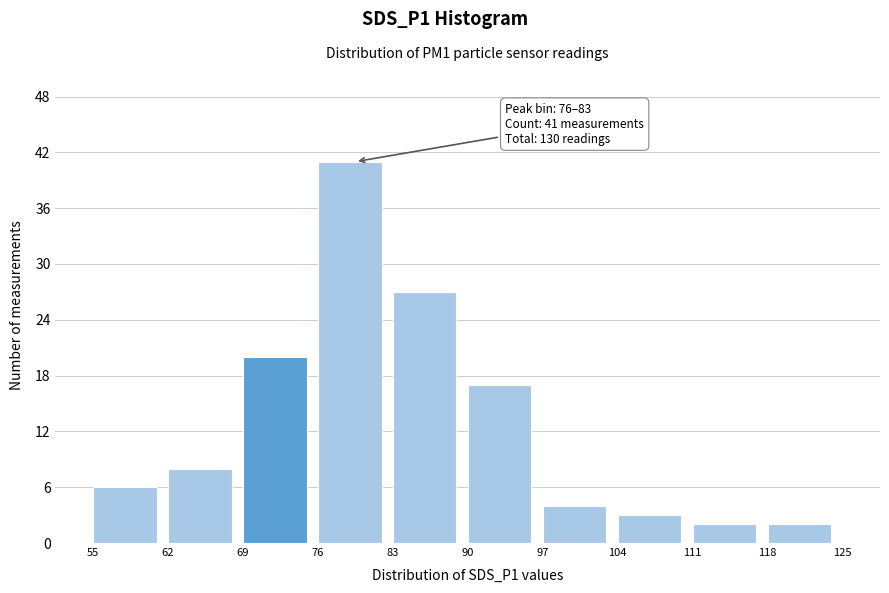

Which range on the x-axis has the tallest bar?

76 to 83